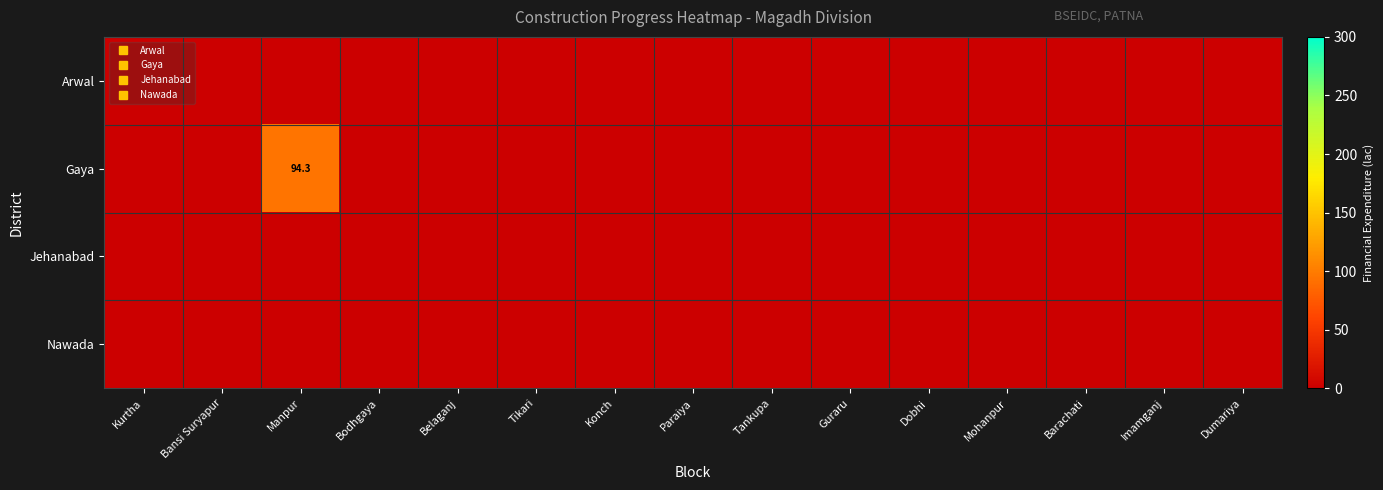

At which category is the sum across all series the highest?

Manpur